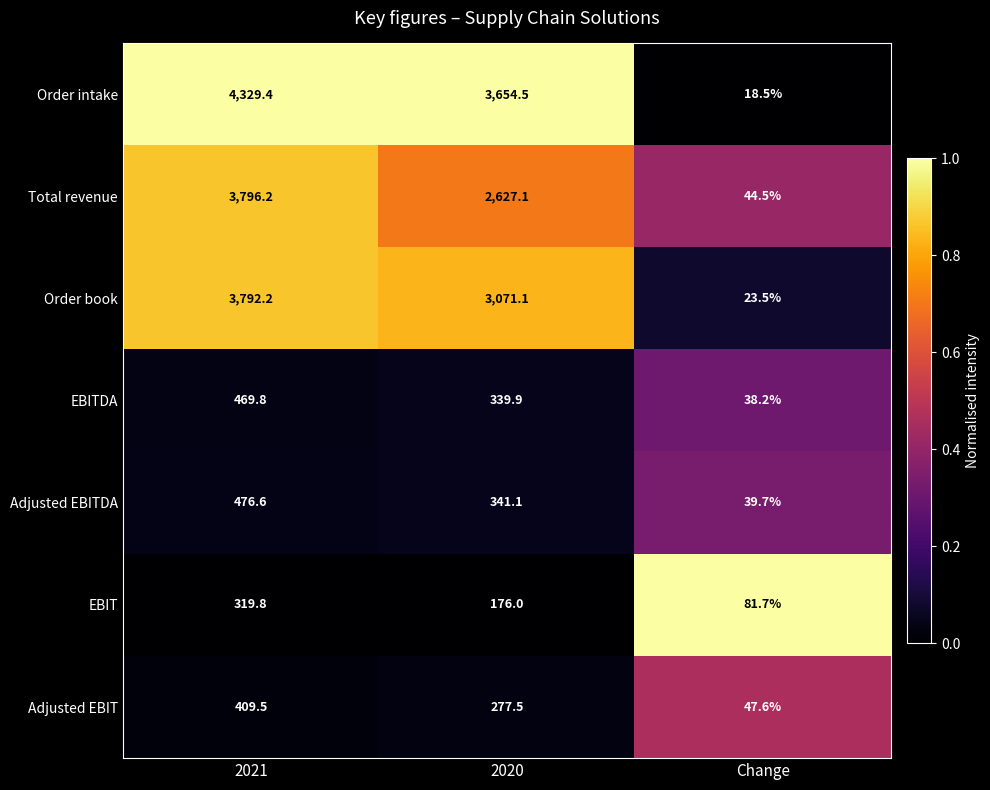

Reading right to left, what are all the values shown in this chart?

Order intake: Change=18.5	2020=3654.5	2021=4329.4
Total revenue: Change=44.5	2020=2627.1	2021=3796.2
Order book: Change=23.5	2020=3071.1	2021=3792.2
EBITDA: Change=38.2	2020=339.9	2021=469.8
Adjusted EBITDA: Change=39.7	2020=341.1	2021=476.6
EBIT: Change=81.7	2020=176.0	2021=319.8
Adjusted EBIT: Change=47.6	2020=277.5	2021=409.5